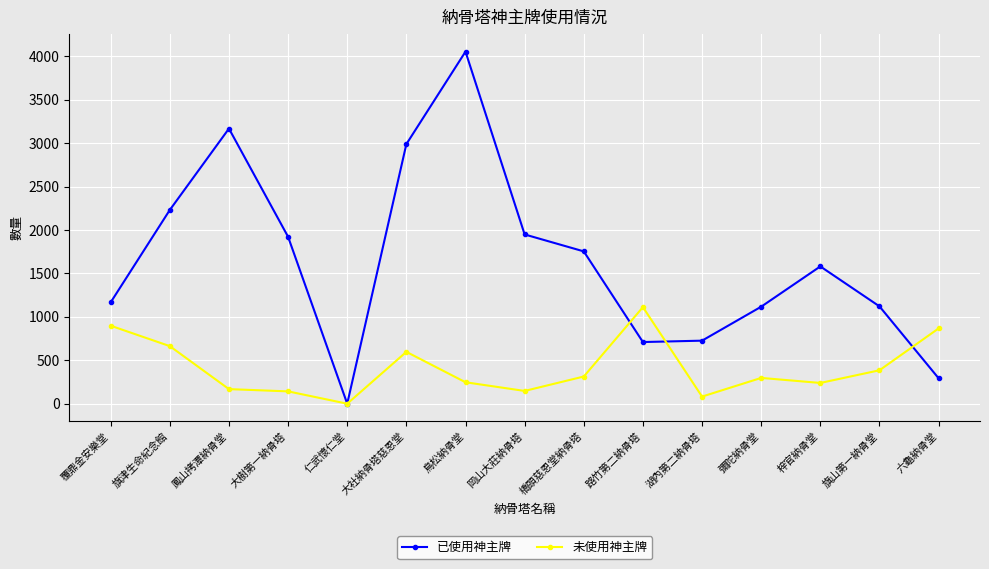

List the series in order of their peak value, highest first.

已使用神主牌, 未使用神主牌